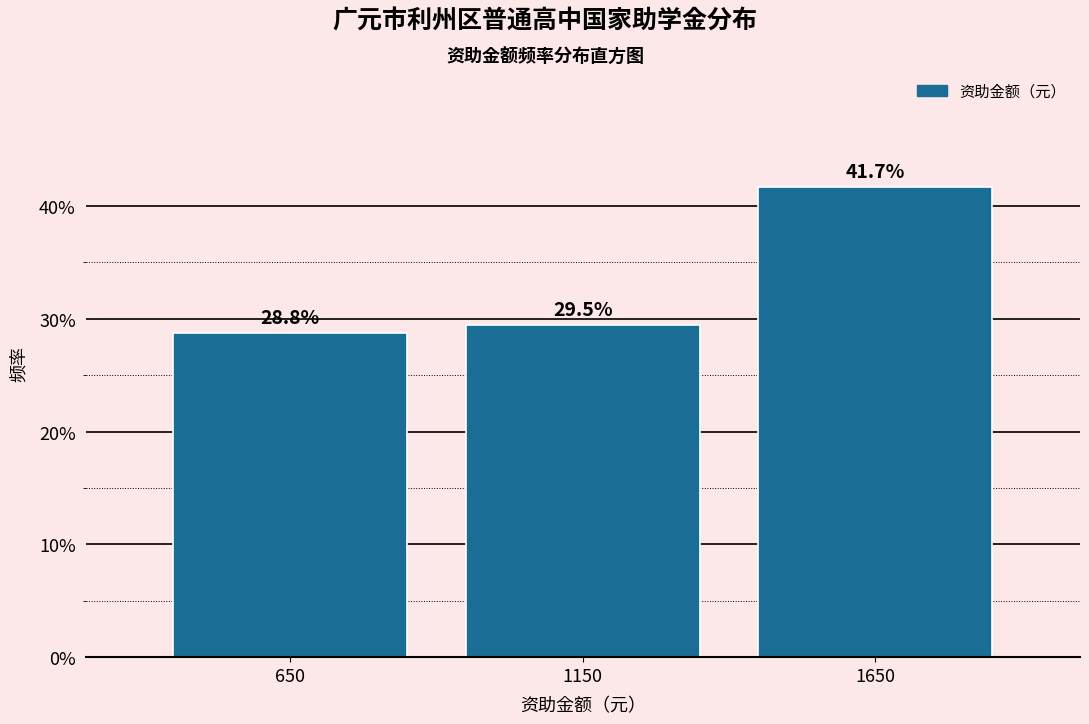

Reading left to right, extract all data points from this chart.

650=28.8	1150=29.5	1650=41.7